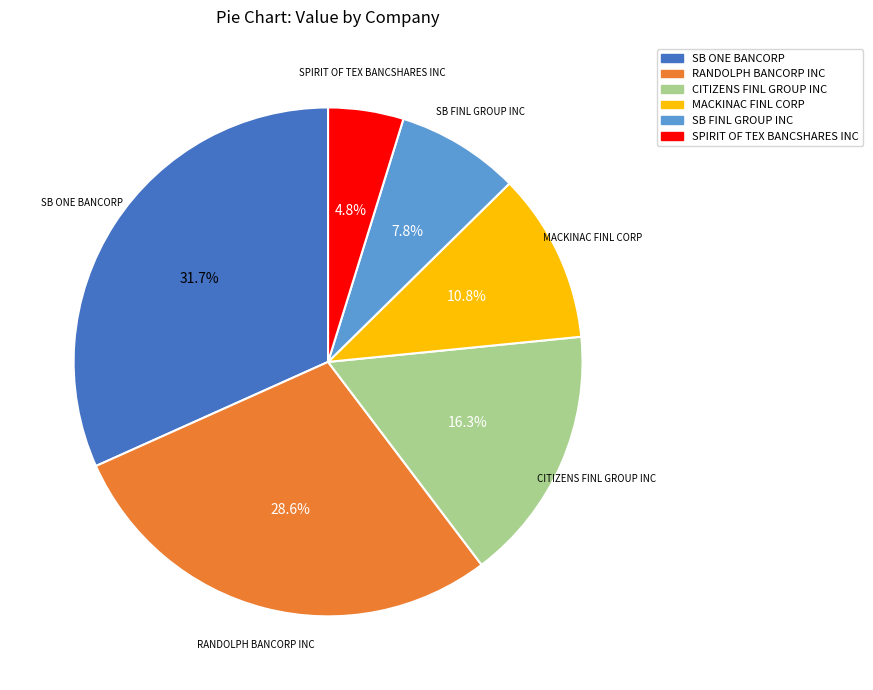

To the nearest percent, what is the difference between the largest and smallest slice percentages?

27%